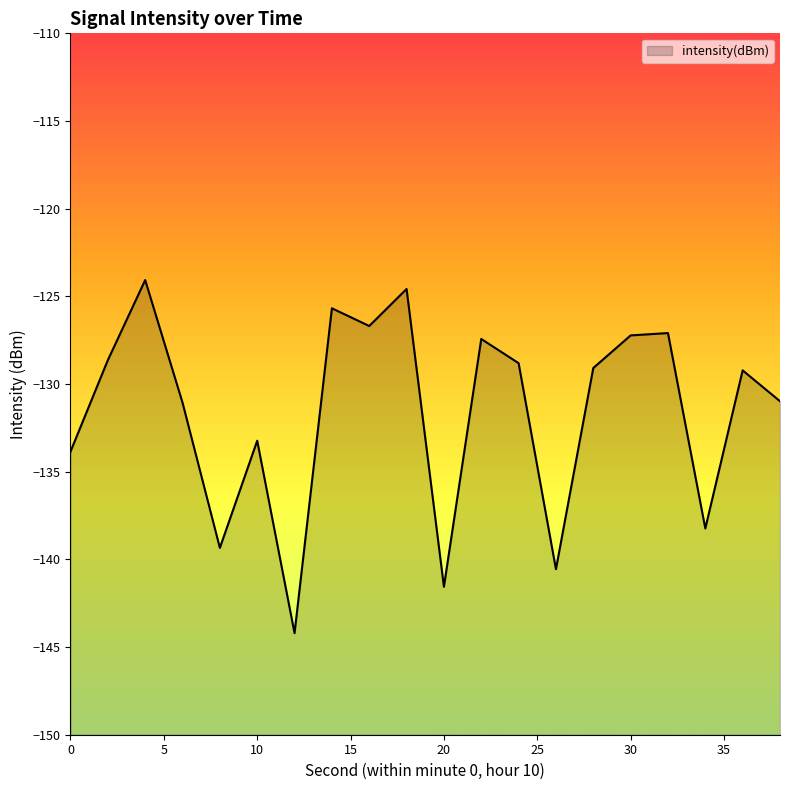

Where does the data first go above -129?

2